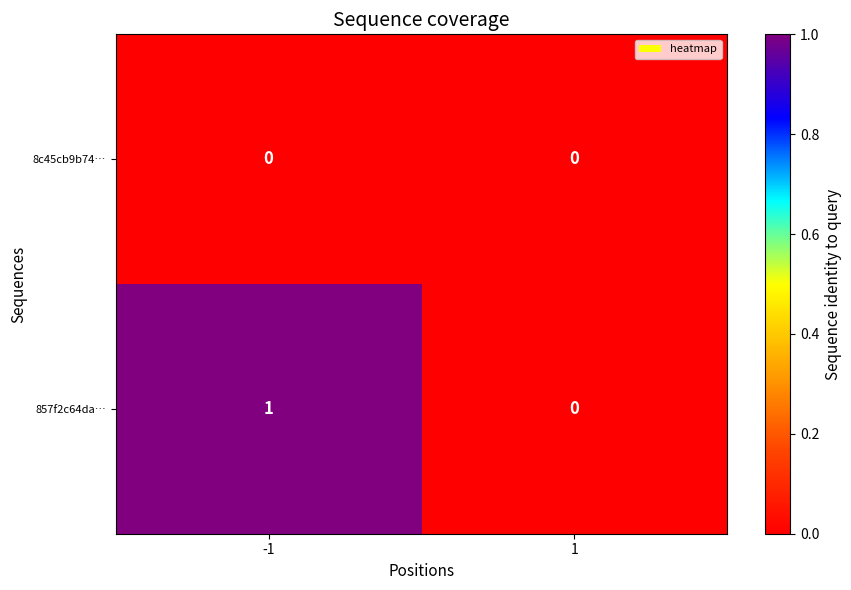

Which series has the largest total across all categories?

857f2c64da…